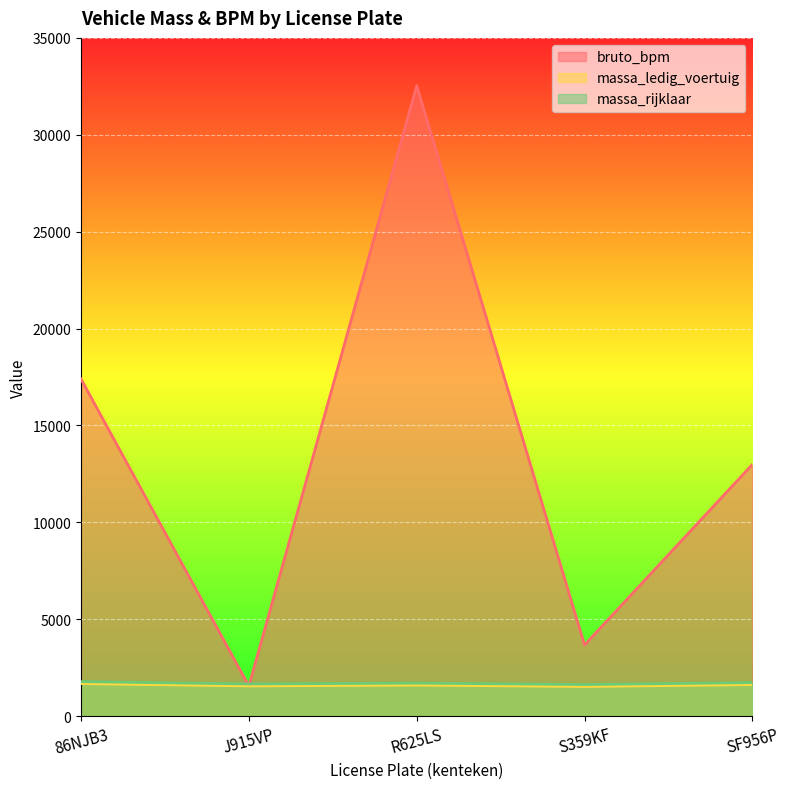

How many data points does each series have?

5